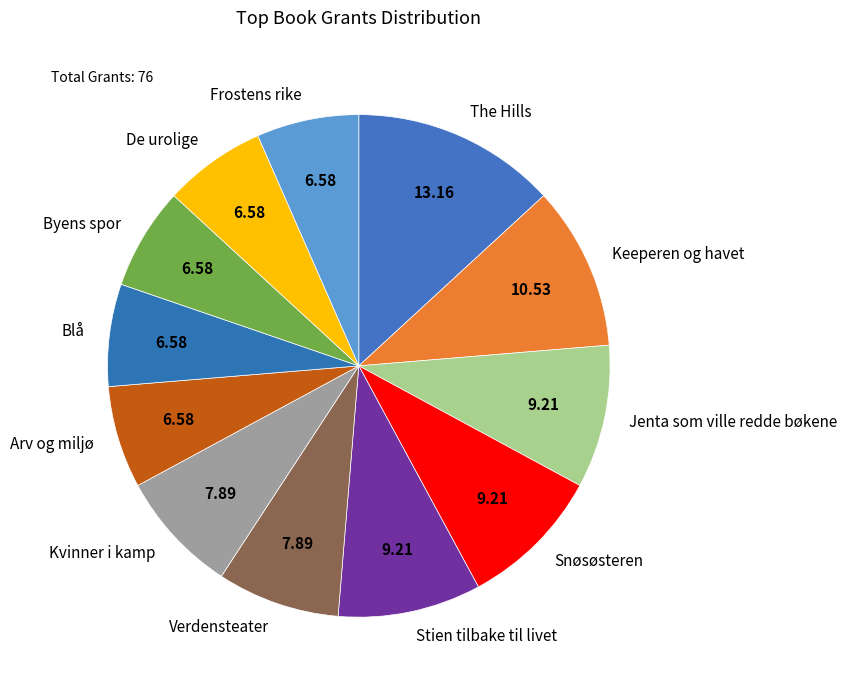

Between Kvinner i kamp and Keeperen og havet, which is larger?

Keeperen og havet